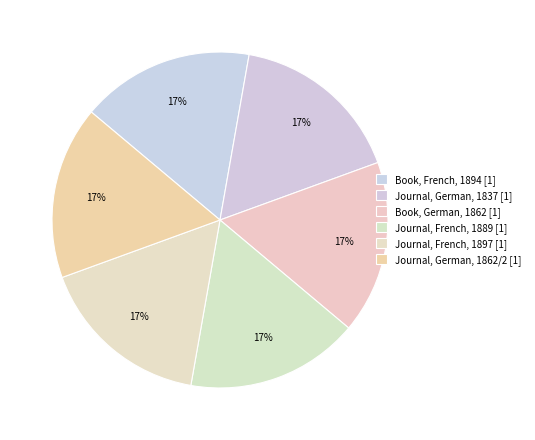

Is there any slice that represents more than half of the pie?

No